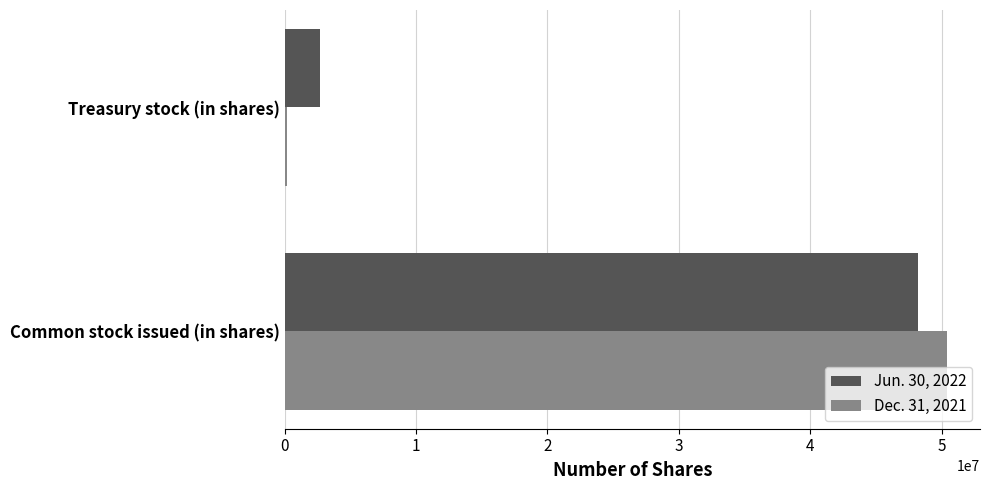

True or false: Dec. 31, 2021 has a value of 50402763 at Common stock issued (in shares).

True